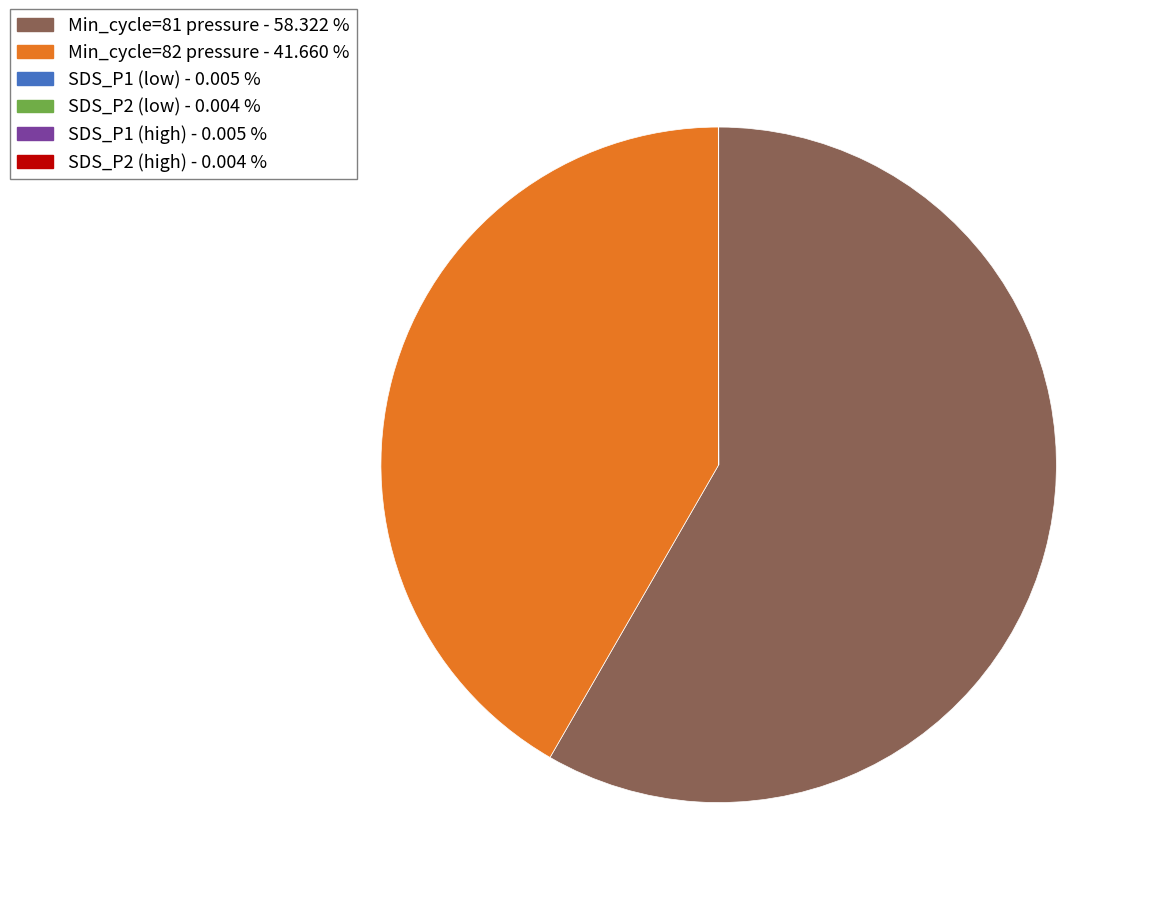

Is there any slice that represents more than half of the pie?

Yes